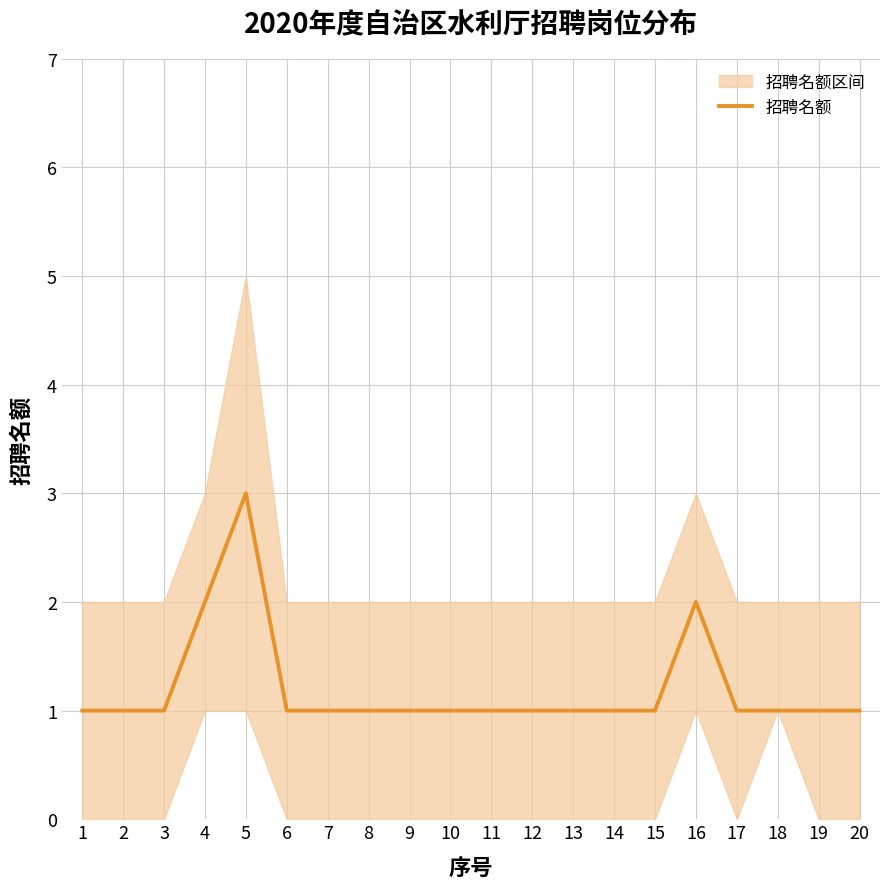

At which category does the chart reach its peak across all series?

5